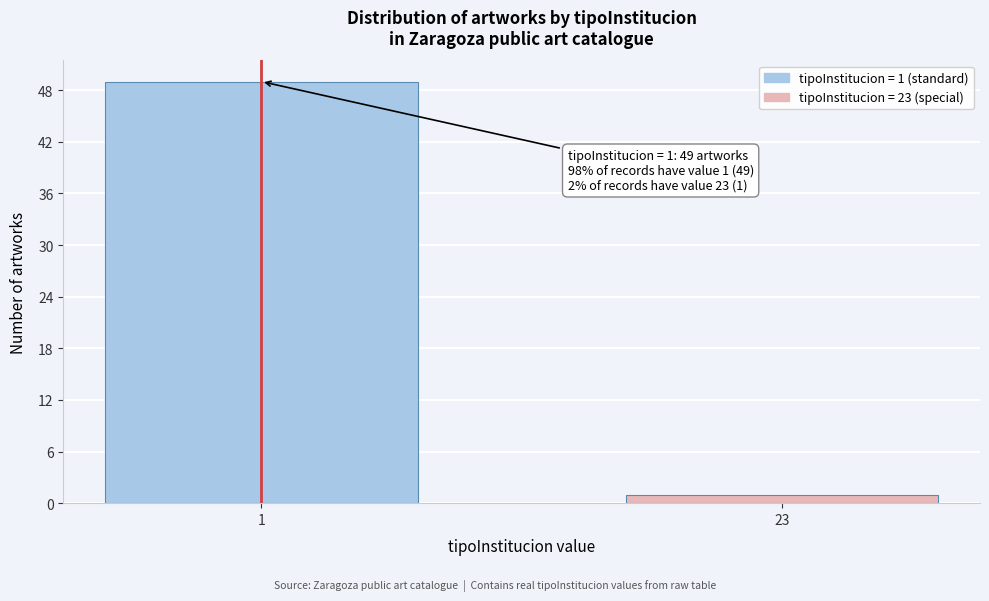

Reading left to right, extract all data points from this chart.

1=49	23=1